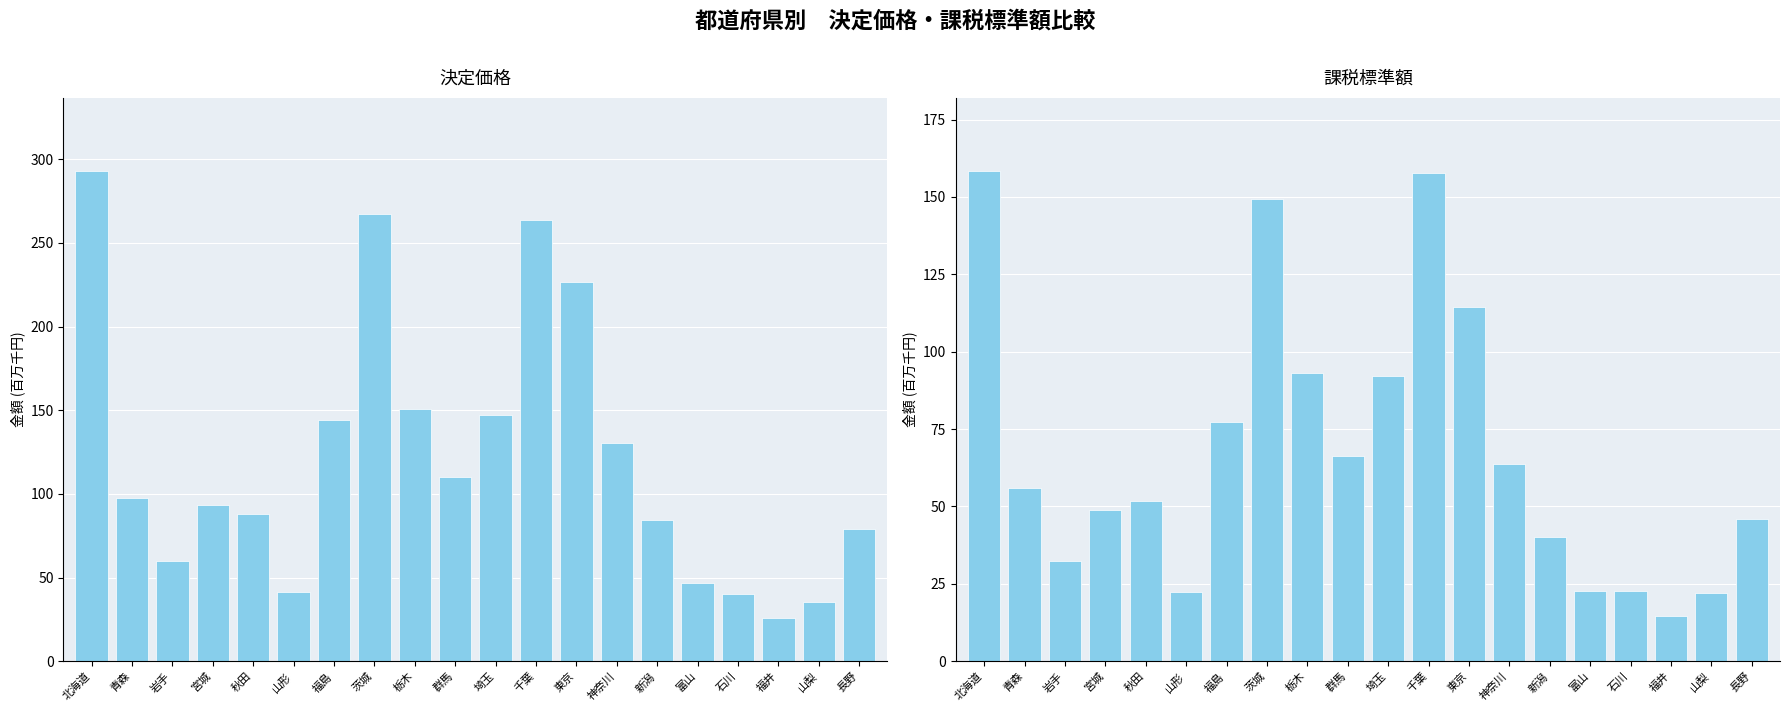

What are all the series names shown in the legend?

決定価格, 課税標準額